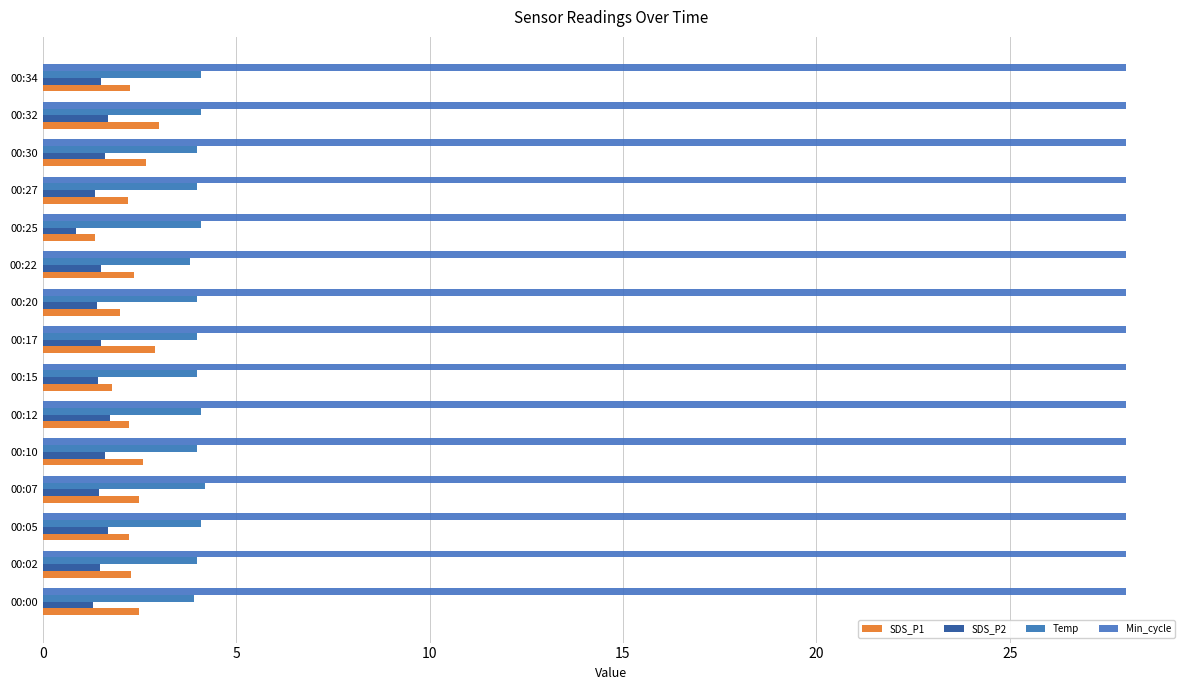

What is the sum of all SDS_P2 values?

22.1